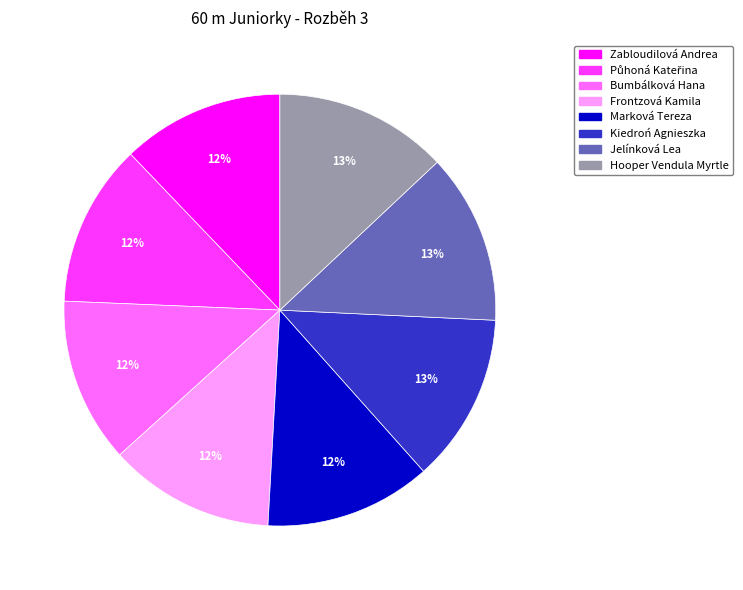

To the nearest percent, what is the average slice percentage?

12%